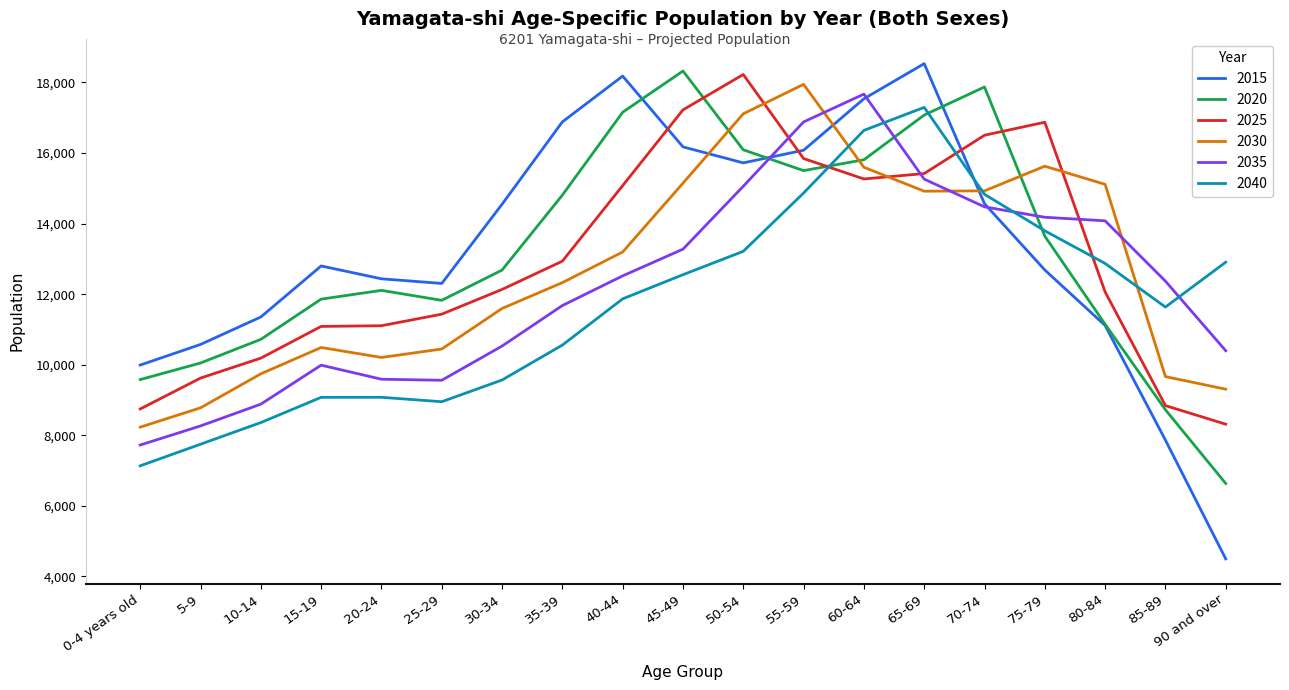

Between which two adjacent categories do 2030 and 2015 first intersect?

45-49 and 50-54